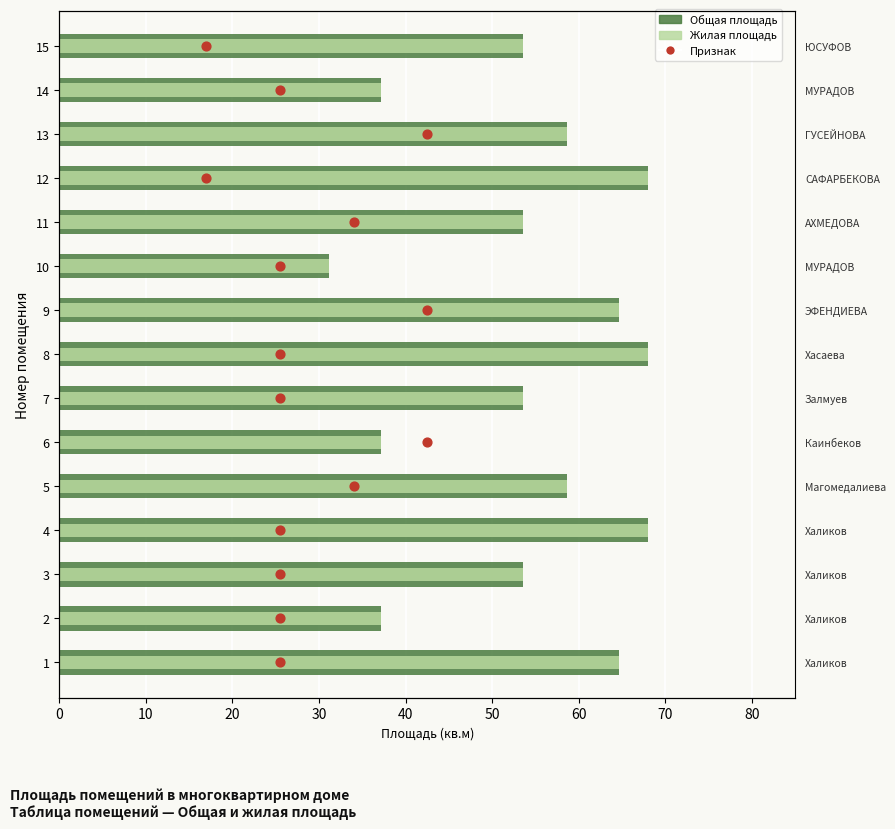

Which series reaches the minimum Y coordinate?

Признак